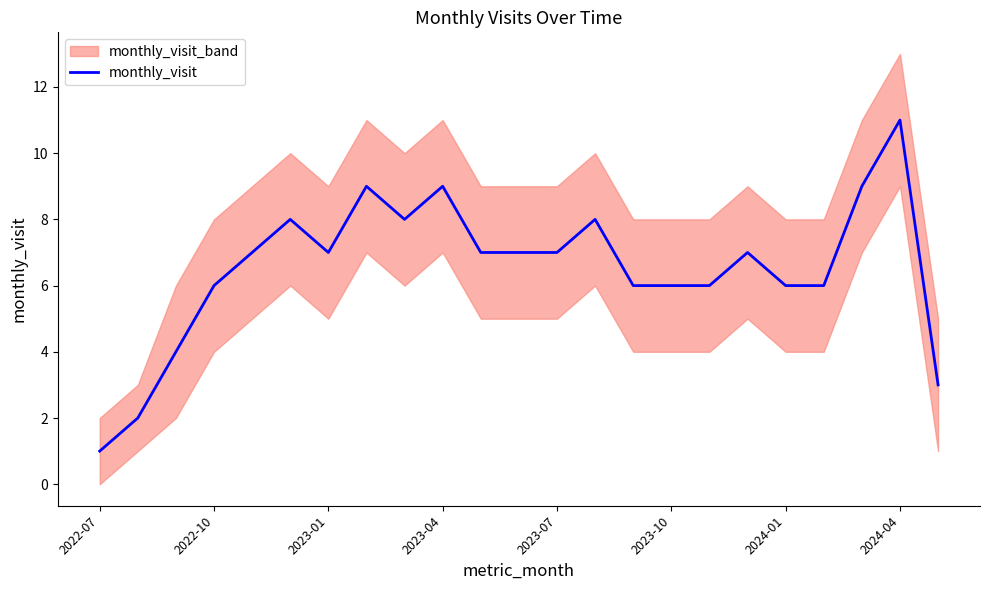

The monthly_visit series shows 17 at 2024-04. True or false?

False